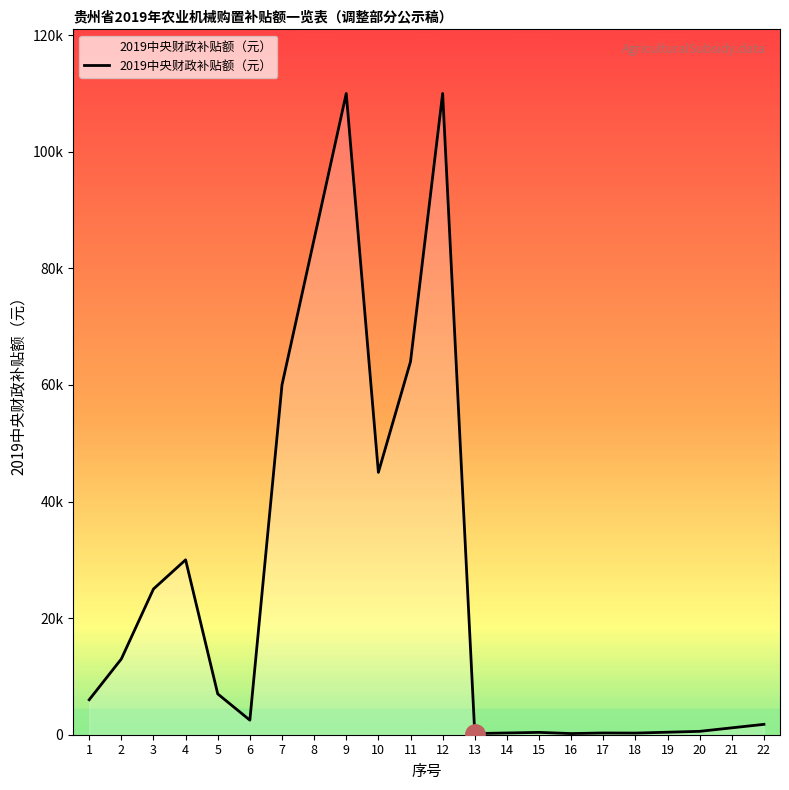

Does the chart have visible grid lines?

No